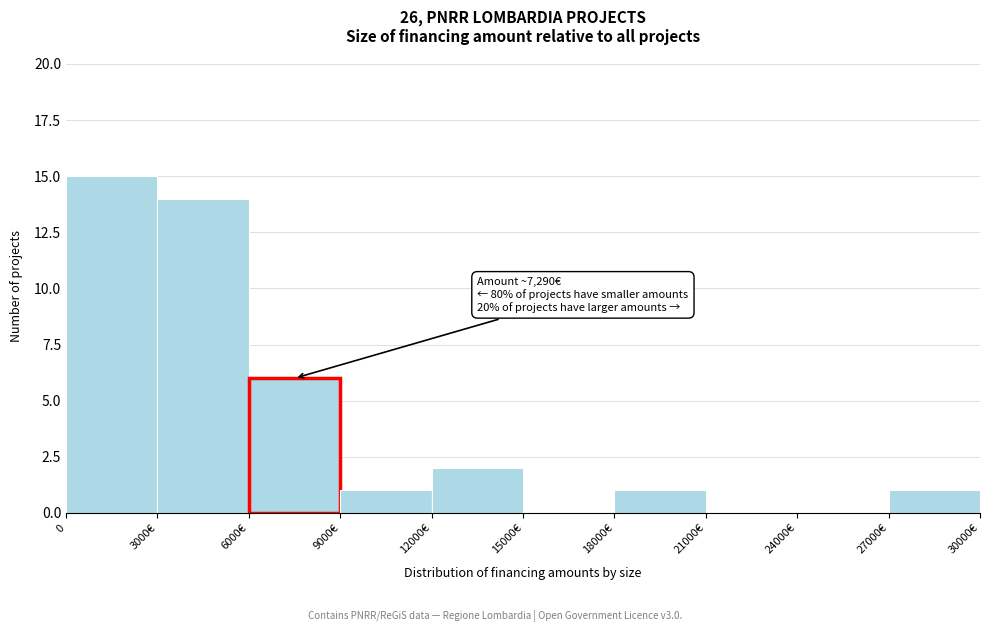

Reading right to left, transcribe all the data shown in this chart.

27000€=1	24000€=0	21000€=0	18000€=1	15000€=0	12000€=2	9000€=1	6000€=6	3000€=14	0=15